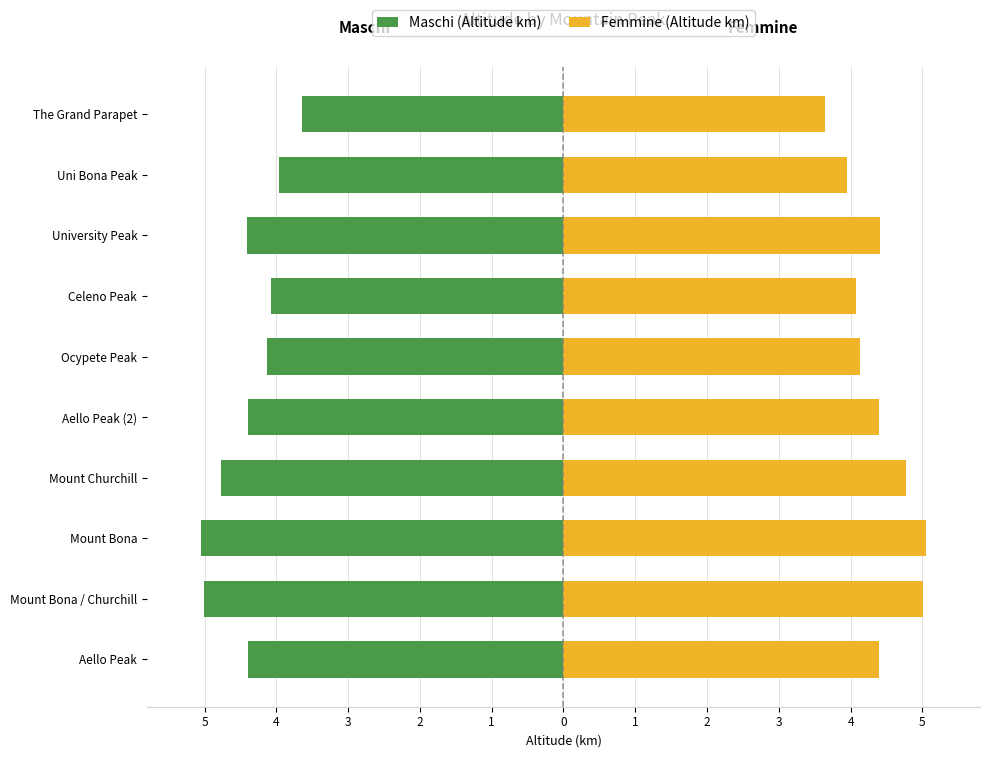

Which series has the largest total across all categories?

Femmine (Altitude km)